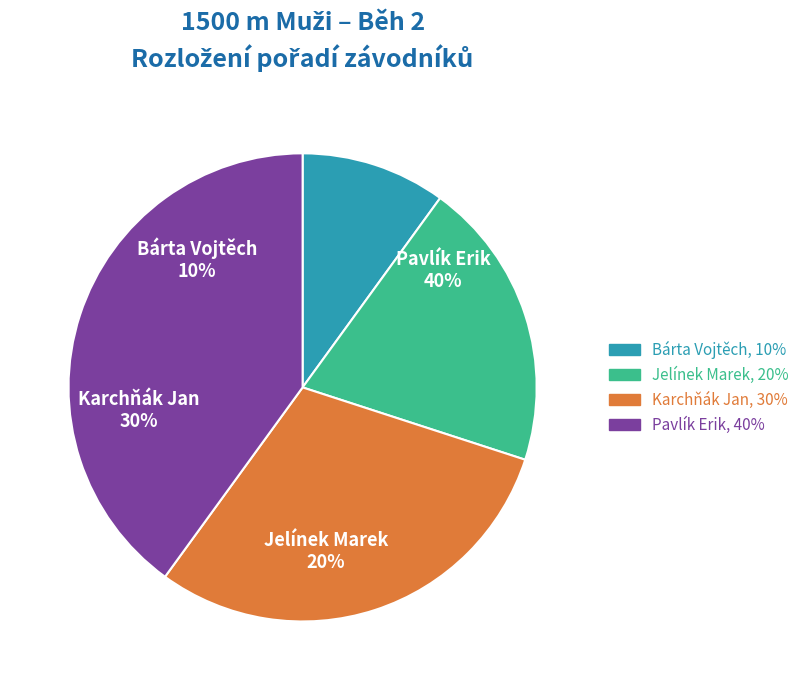

To the nearest percent, what percentage of the pie is Karchňák Jan?

30%